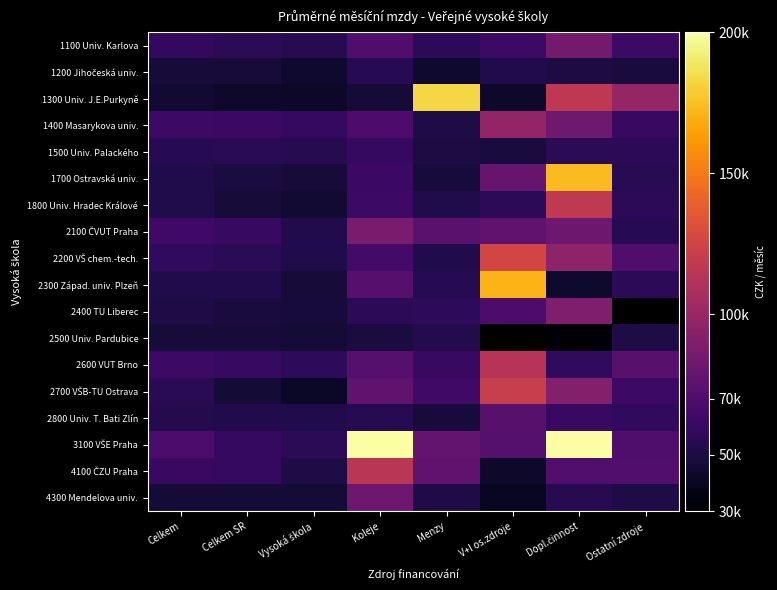

At which category is the sum across all series the highest?

Dopl.činnost